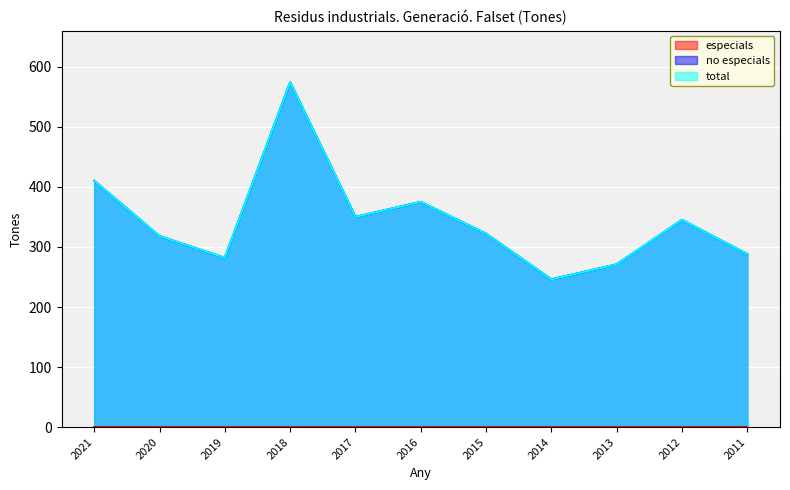

Does the chart display data point markers on the line(s)?

No